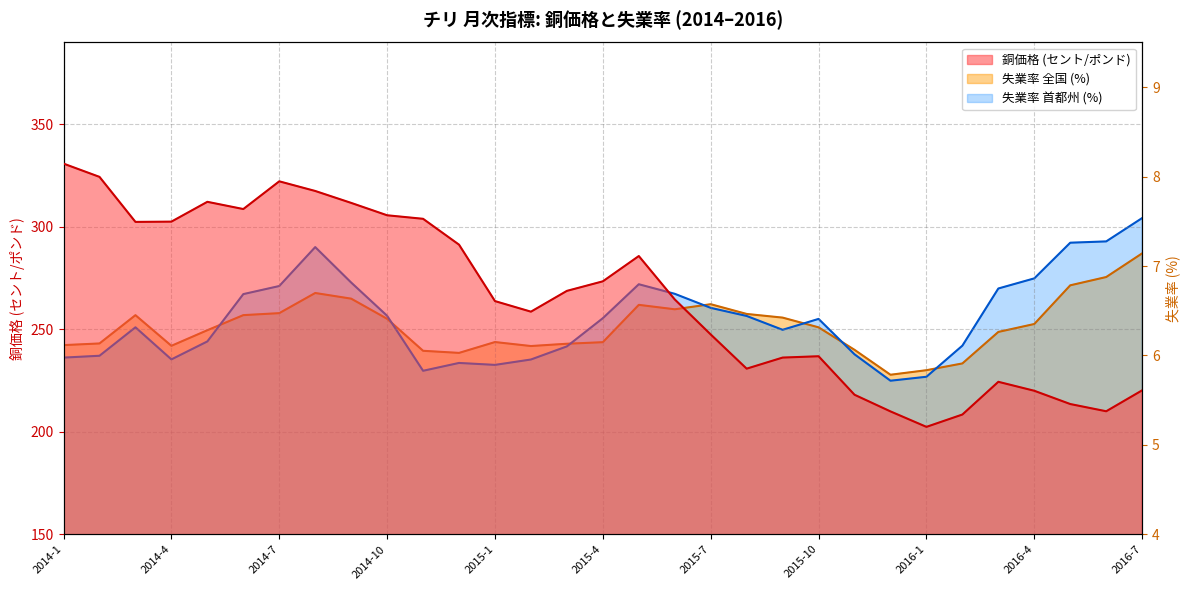

Count the number of data series in this chart.

3